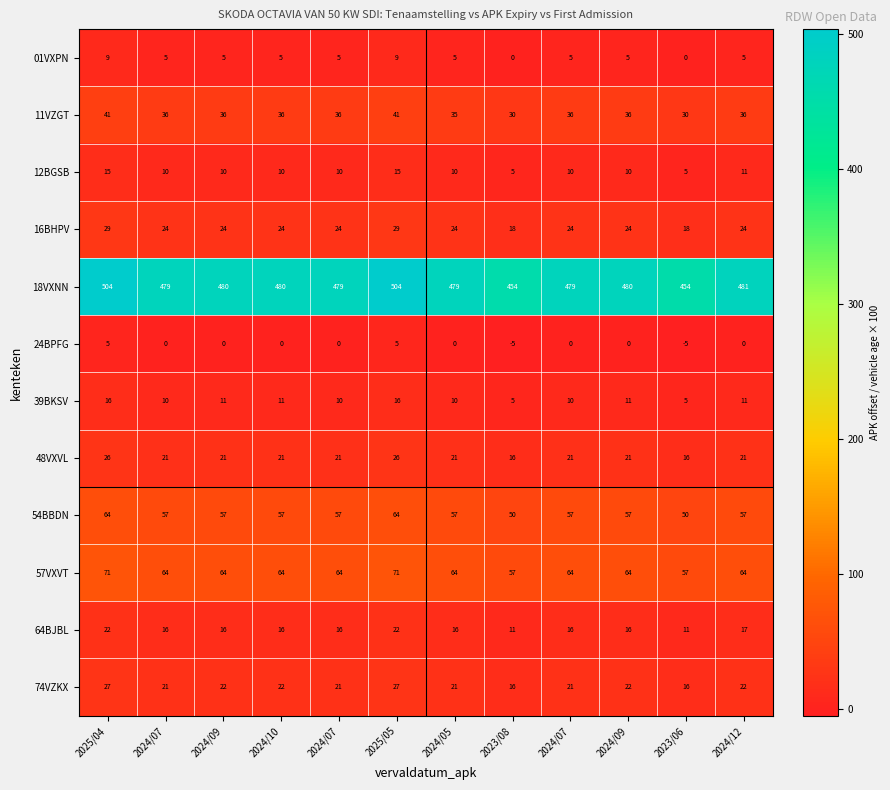

Reading left to right, what are all the values shown in this chart?

01VXPN: 2025/04=9.0	2024/07=5.0	2024/09=5.0	2024/10=5.0	2024/07=5.0	2025/05=9.0	2024/05=5.0	2023/08=0.0	2024/07=5.0	2024/09=5.0	2023/06=0.0	2024/12=5.0
11VZGT: 2025/04=41.0	2024/07=36.0	2024/09=36.0	2024/10=36.0	2024/07=36.0	2025/05=41.0	2024/05=35.0	2023/08=30.0	2024/07=36.0	2024/09=36.0	2023/06=30.0	2024/12=36.0
12BGSB: 2025/04=15.0	2024/07=10.0	2024/09=10.0	2024/10=10.0	2024/07=10.0	2025/05=15.0	2024/05=10.0	2023/08=5.0	2024/07=10.0	2024/09=10.0	2023/06=5.0	2024/12=11.0
16BHPV: 2025/04=29.0	2024/07=24.0	2024/09=24.0	2024/10=24.0	2024/07=24.0	2025/05=29.0	2024/05=24.0	2023/08=18.0	2024/07=24.0	2024/09=24.0	2023/06=18.0	2024/12=24.0
18VXNN: 2025/04=504.0	2024/07=479.0	2024/09=480.0	2024/10=480.0	2024/07=479.0	2025/05=504.0	2024/05=479.0	2023/08=454.0	2024/07=479.0	2024/09=480.0	2023/06=454.0	2024/12=481.0
24BPFG: 2025/04=5.0	2024/07=0.0	2024/09=0.0	2024/10=0.0	2024/07=0.0	2025/05=5.0	2024/05=0.0	2023/08=-5.0	2024/07=0.0	2024/09=0.0	2023/06=-5.0	2024/12=0.0
39BKSV: 2025/04=16.0	2024/07=10.0	2024/09=11.0	2024/10=11.0	2024/07=10.0	2025/05=16.0	2024/05=10.0	2023/08=5.0	2024/07=10.0	2024/09=11.0	2023/06=5.0	2024/12=11.0
48VXVL: 2025/04=26.0	2024/07=21.0	2024/09=21.0	2024/10=21.0	2024/07=21.0	2025/05=26.0	2024/05=21.0	2023/08=16.0	2024/07=21.0	2024/09=21.0	2023/06=16.0	2024/12=21.0
54BBDN: 2025/04=64.0	2024/07=57.0	2024/09=57.0	2024/10=57.0	2024/07=57.0	2025/05=64.0	2024/05=57.0	2023/08=50.0	2024/07=57.0	2024/09=57.0	2023/06=50.0	2024/12=57.0
57VXVT: 2025/04=71.0	2024/07=64.0	2024/09=64.0	2024/10=64.0	2024/07=64.0	2025/05=71.0	2024/05=64.0	2023/08=57.0	2024/07=64.0	2024/09=64.0	2023/06=57.0	2024/12=64.0
64BJBL: 2025/04=22.0	2024/07=16.0	2024/09=16.0	2024/10=16.0	2024/07=16.0	2025/05=22.0	2024/05=16.0	2023/08=11.0	2024/07=16.0	2024/09=16.0	2023/06=11.0	2024/12=17.0
74VZKX: 2025/04=27.0	2024/07=21.0	2024/09=22.0	2024/10=22.0	2024/07=21.0	2025/05=27.0	2024/05=21.0	2023/08=16.0	2024/07=21.0	2024/09=22.0	2023/06=16.0	2024/12=22.0